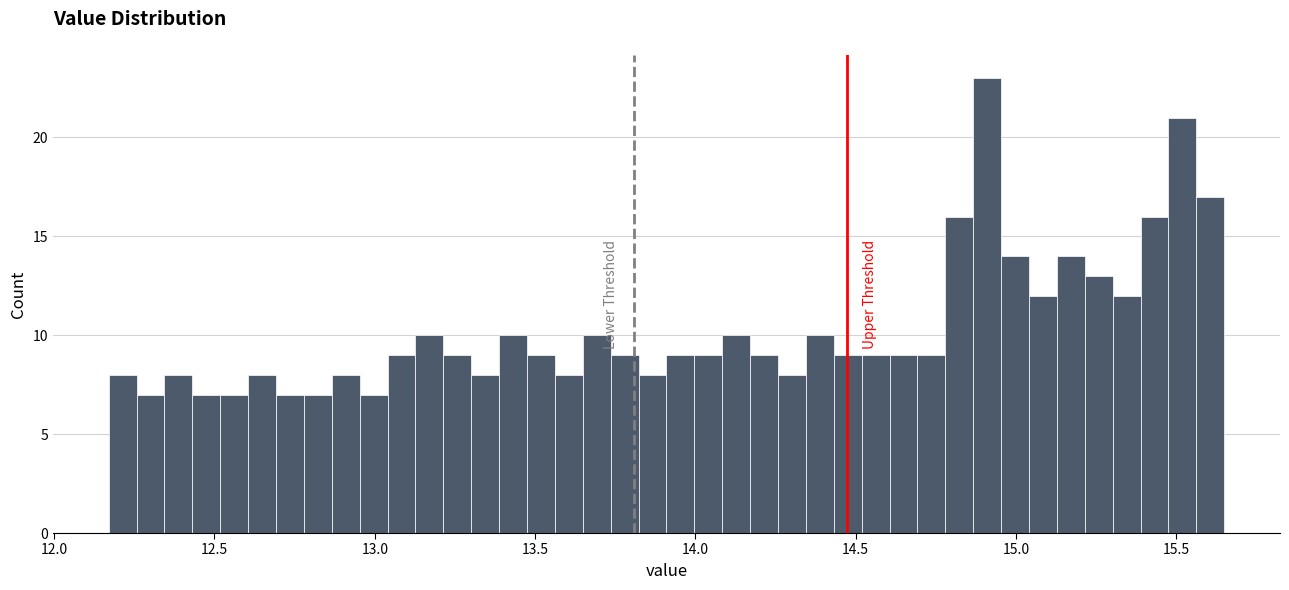

Around what value on the x-axis is the tallest bar? Give the approximate position of its centre, as read against the axis.

14.90